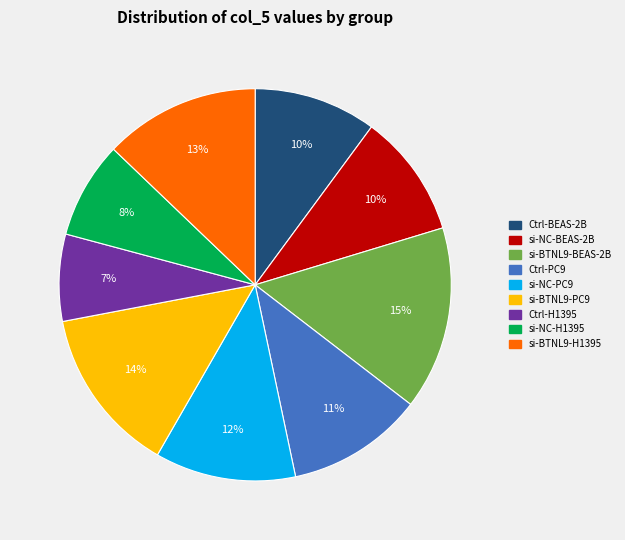

Is there a majority slice in this chart?

No